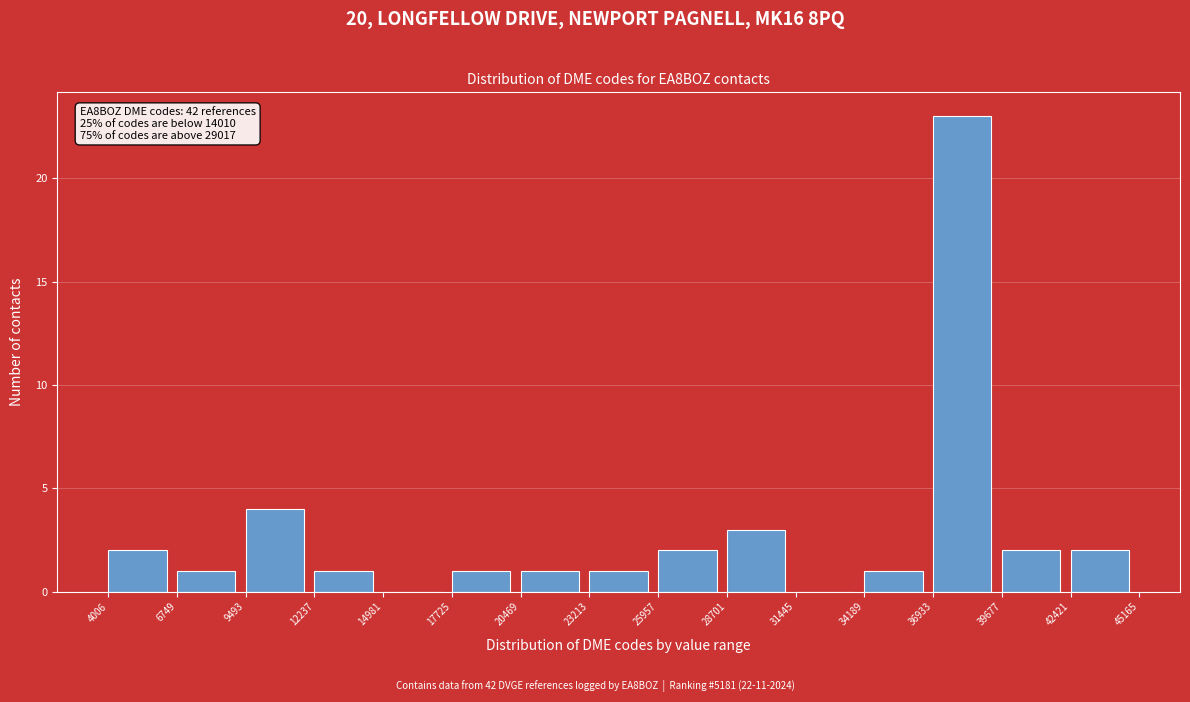

Over which range of the x-axis is the bar tallest?

36933 to 39677